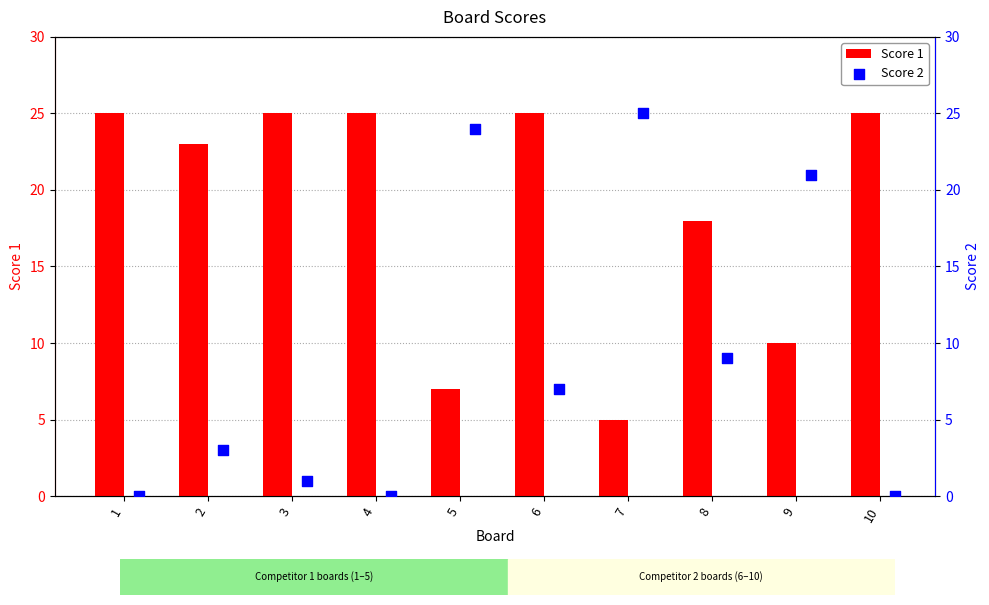

At which label is Score 1 closest to 15?

8